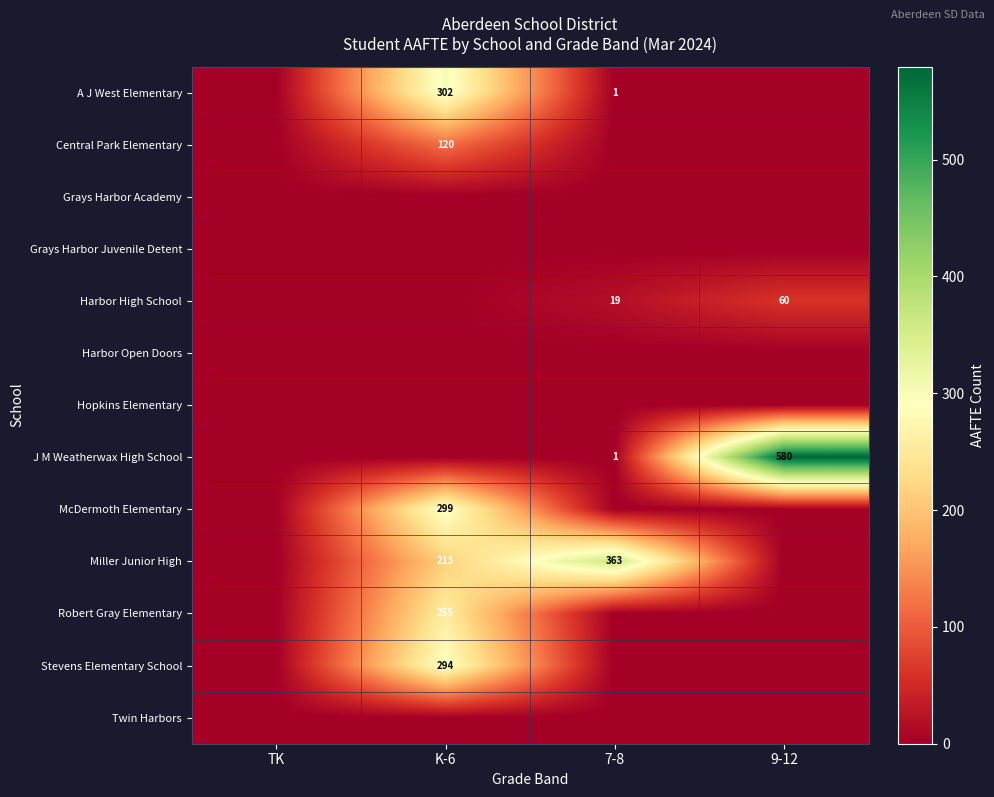

The A J West Elementary series shows 1 at 7-8. True or false?

True